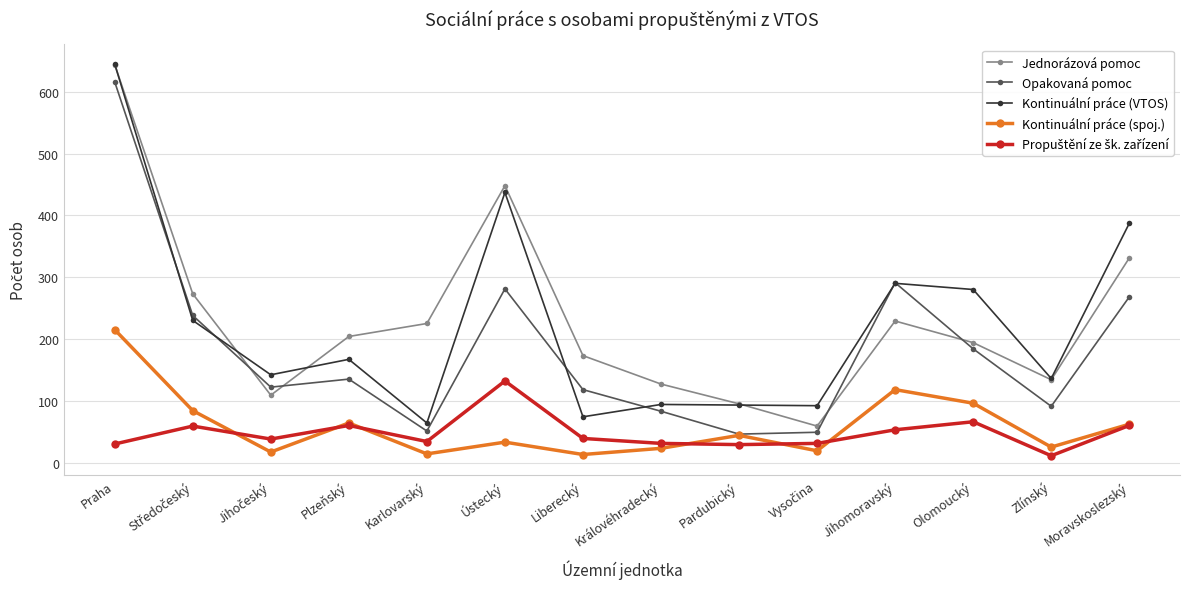

The value of Jednorázová pomoc at Zlínský is 45. True or false?

False